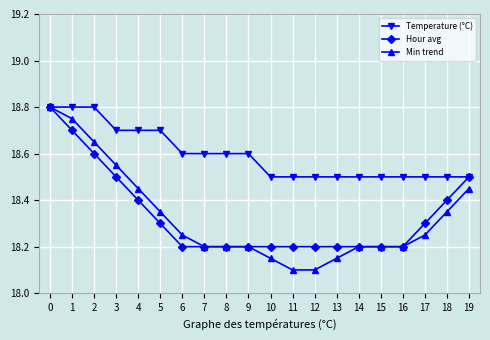

What is the average value of the Hour avg series?

18.3